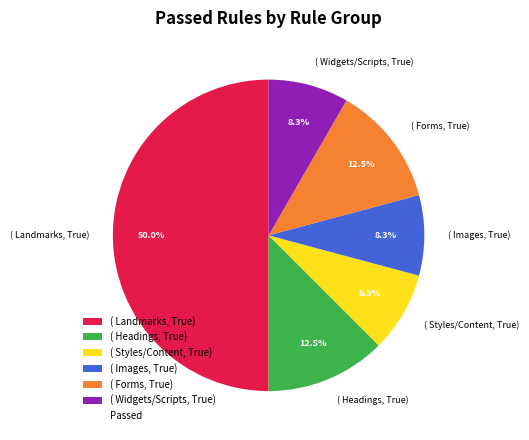

How many slices are in this pie chart?

6